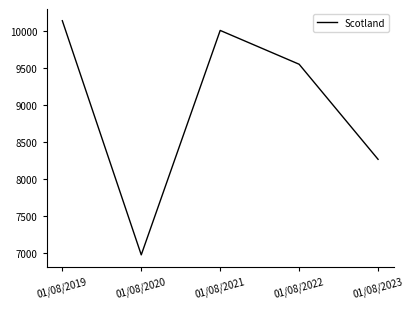

What is the ratio of the value at 01/08/2021 to the value at 01/08/2019?

1.0